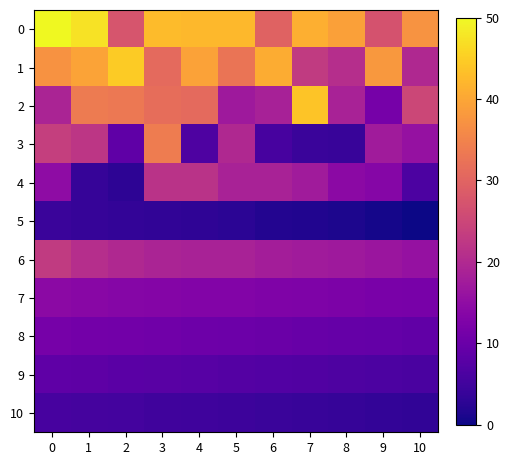

Reading left to right, extract all data points from this chart.

0: 0=50.0	1=47.4	2=27.4	3=42.6	4=42.3	5=42.3	6=29.9	7=41.2	8=39.2	9=27.1	10=37.4
1: 0=37.1	1=39.6	2=44.7	3=31.0	4=39.4	5=32.7	6=40.6	7=22.9	8=20.8	9=37.9	10=19.7
2: 0=19.0	1=33.6	2=33.2	3=31.6	4=31.0	5=17.0	6=18.4	7=43.9	8=18.7	9=11.6	10=25.1
3: 0=23.6	1=22.1	2=8.7	3=33.9	4=6.5	5=19.9	6=5.7	7=4.2	8=4.0	9=17.4	10=15.7
4: 0=14.7	1=3.9	2=2.9	3=21.6	4=21.6	5=18.7	6=18.6	7=17.5	8=14.4	9=13.6	10=6.4
5: 0=4.2	1=3.8	2=3.5	3=3.2	4=3.0	5=2.6	6=1.9	7=1.7	8=1.3	9=0.6	10=0.0
6: 0=22.9	1=20.8	2=19.7	3=19.0	4=18.7	5=18.6	6=17.9	7=17.5	8=17.0	9=16.5	10=15.7
7: 0=14.4	1=13.9	2=13.6	3=13.4	4=13.1	5=13.1	6=12.9	7=12.6	8=12.3	9=12.1	10=11.8
8: 0=11.6	1=11.3	2=11.0	3=10.8	4=10.5	5=10.3	6=10.0	7=9.7	8=9.5	9=9.2	10=9.0
9: 0=8.7	1=8.4	2=8.2	3=7.9	4=7.7	5=7.4	6=7.1	7=6.9	8=6.6	9=6.4	10=6.1
10: 0=5.8	1=5.6	2=5.3	3=5.1	4=4.8	5=4.5	6=4.3	7=4.0	8=3.8	9=3.5	10=3.2